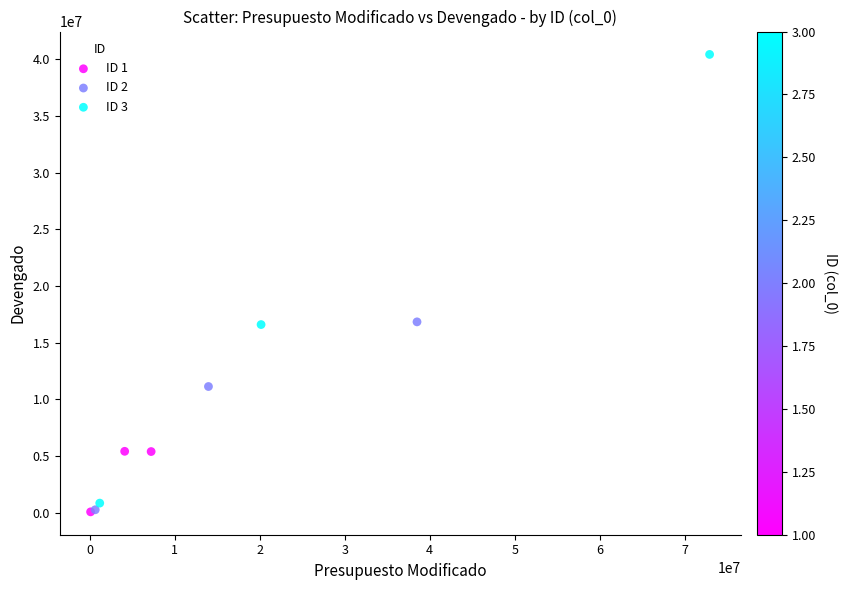

What are all the series names shown in the legend?

ID 1, ID 2, ID 3